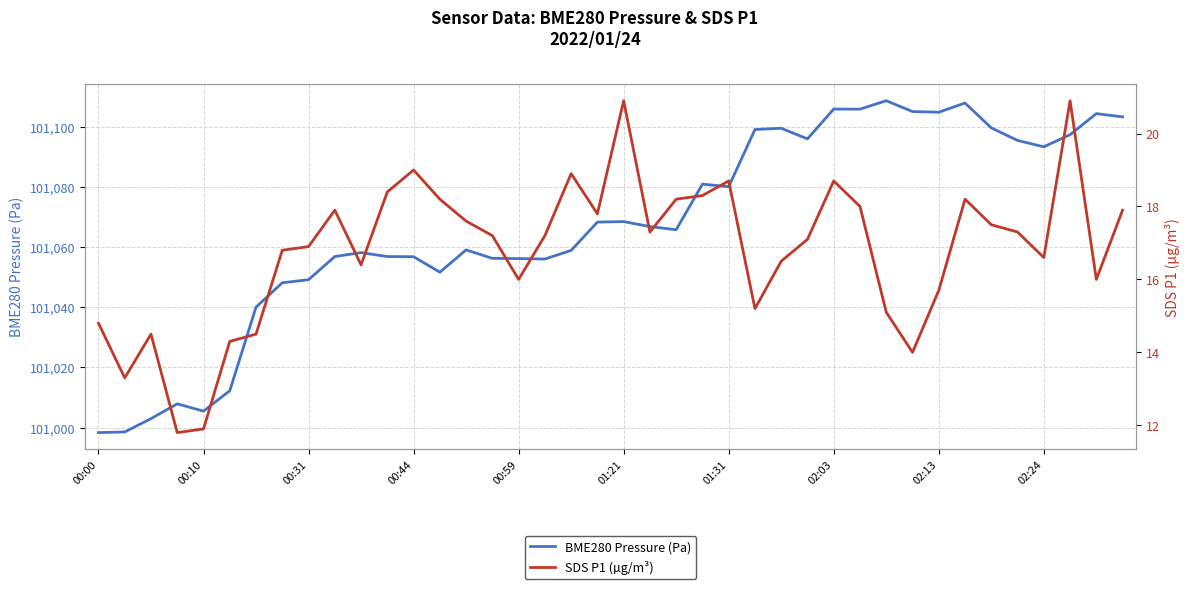

True or false: BME280 Pressure (Pa) has a value of 101049.2 at 00:31.

True